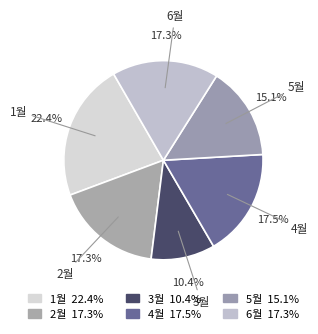

To the nearest percent, what portion does 4월 represent?

18%